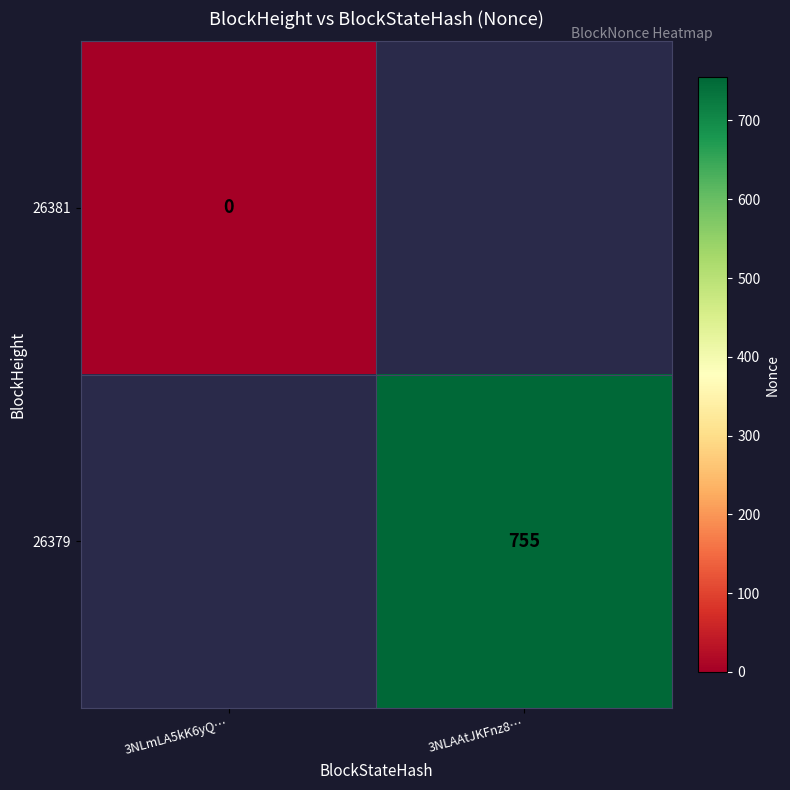

True or false: 26379 has a value of 755 at 3NLAAtJKFnz8….

True